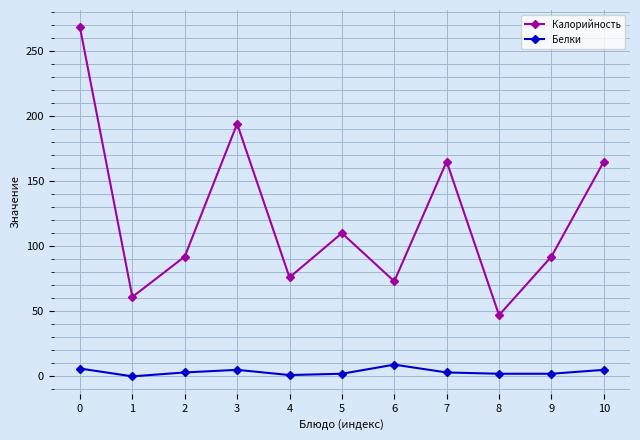

Is the value of Калорийность at 7 greater than the value of Белки at 8?

Yes